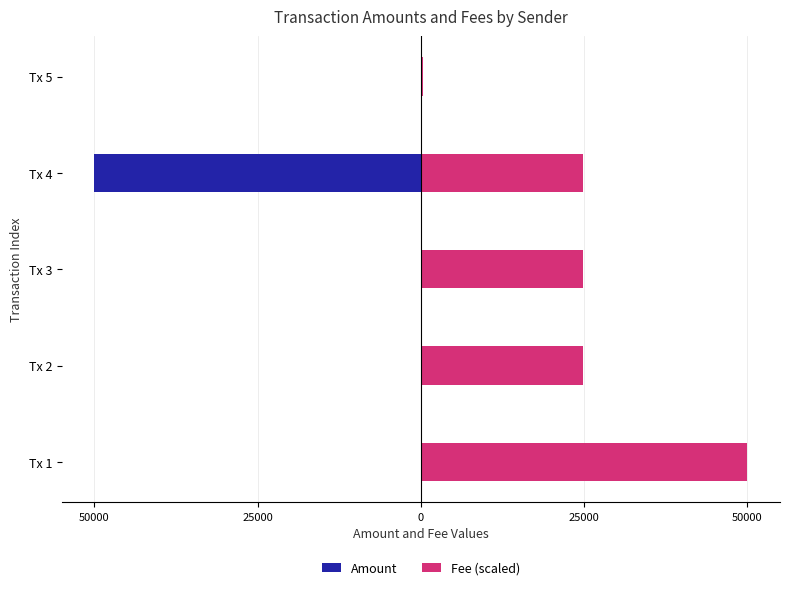

True or false: Fee (scaled) has a value of 50000.0 at 50000.

True